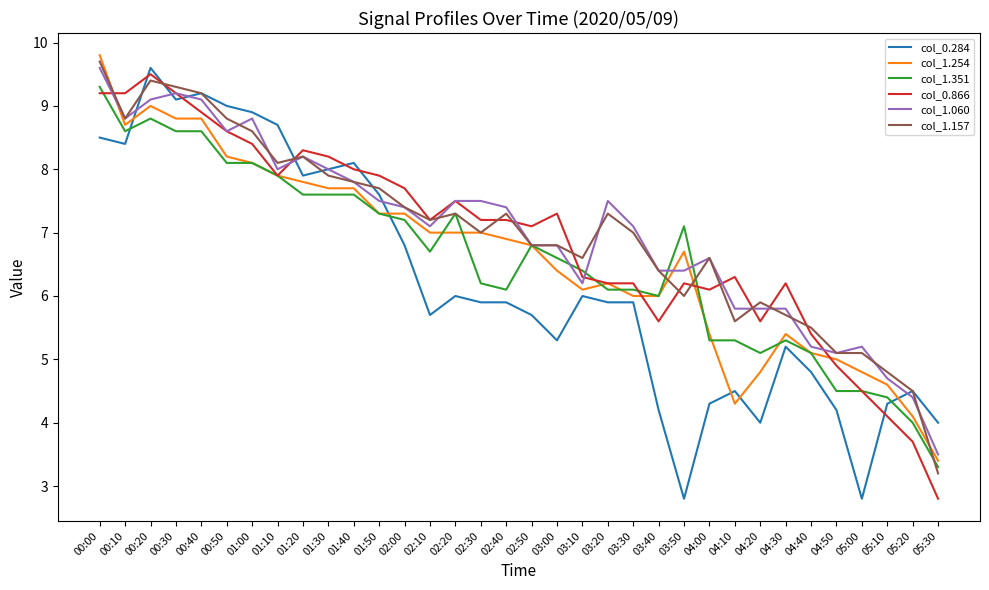

What is the maximum value shown in the chart?

9.8